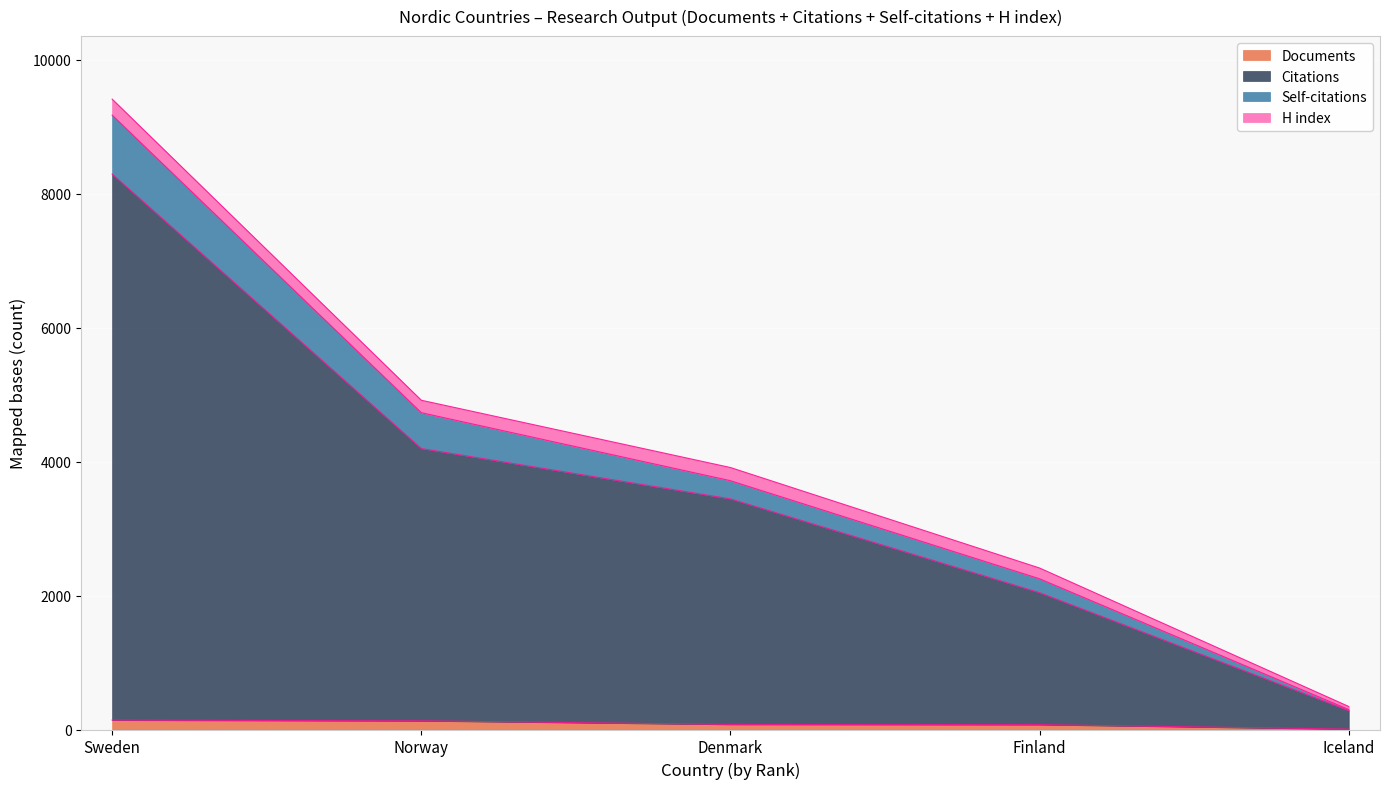

How many data points in Documents are above 76?

2